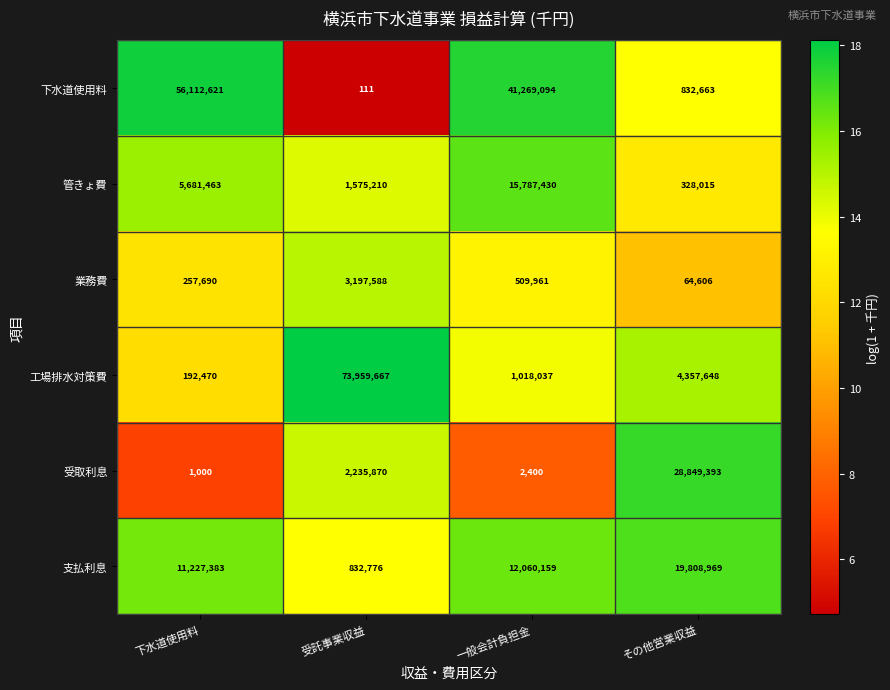

Between 下水道使用料 and 一般会計負担金, which series saw the biggest shift?

下水道使用料